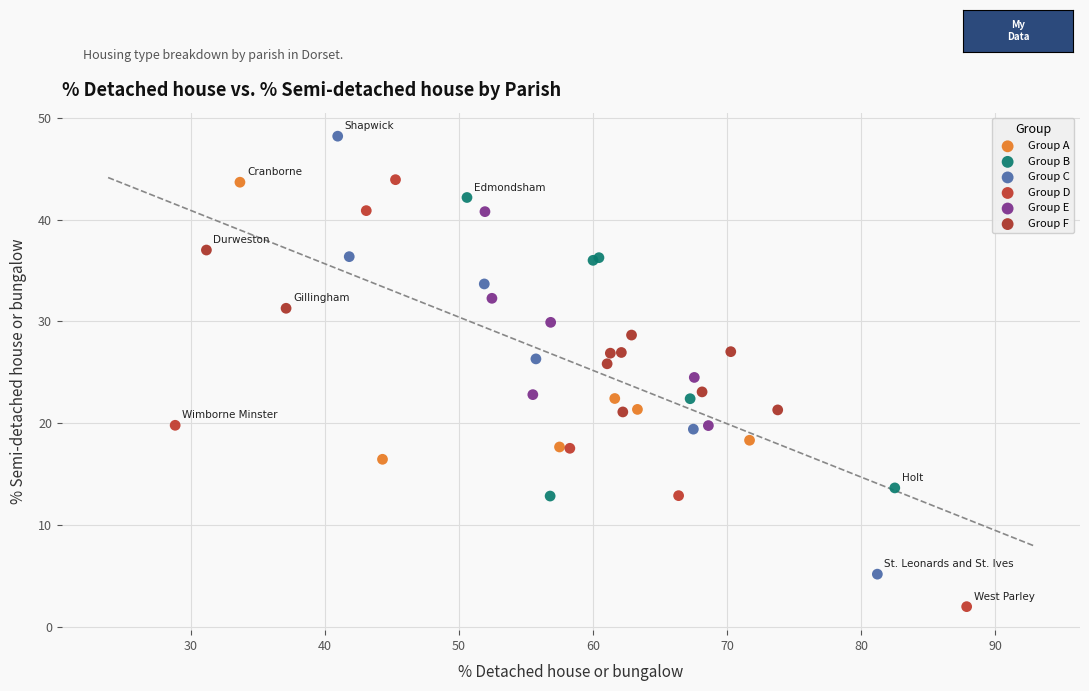

Which series contains the highest Y value?

Group C